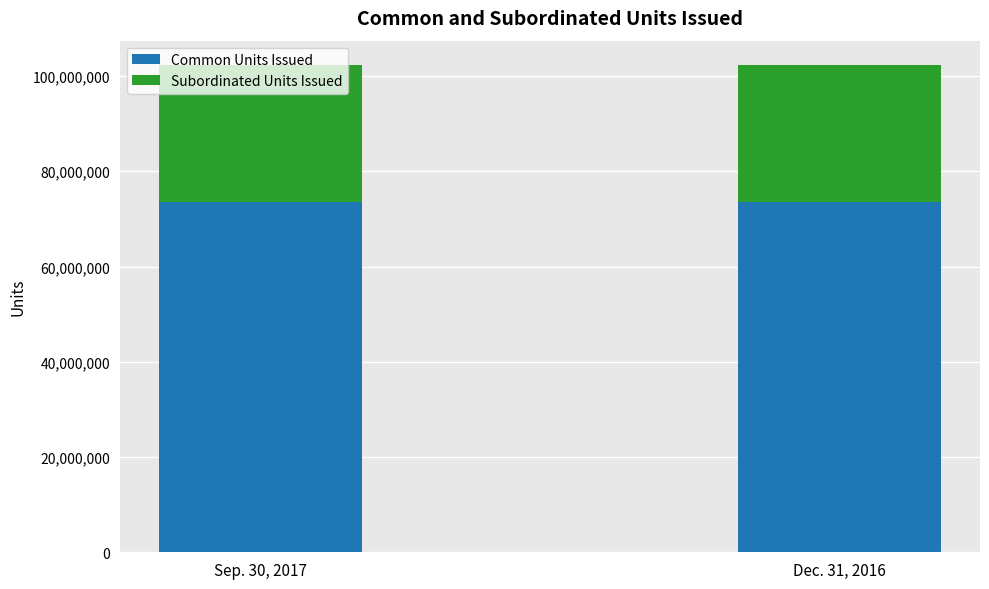

What are all the series names shown in the legend?

Common Units Issued, Subordinated Units Issued